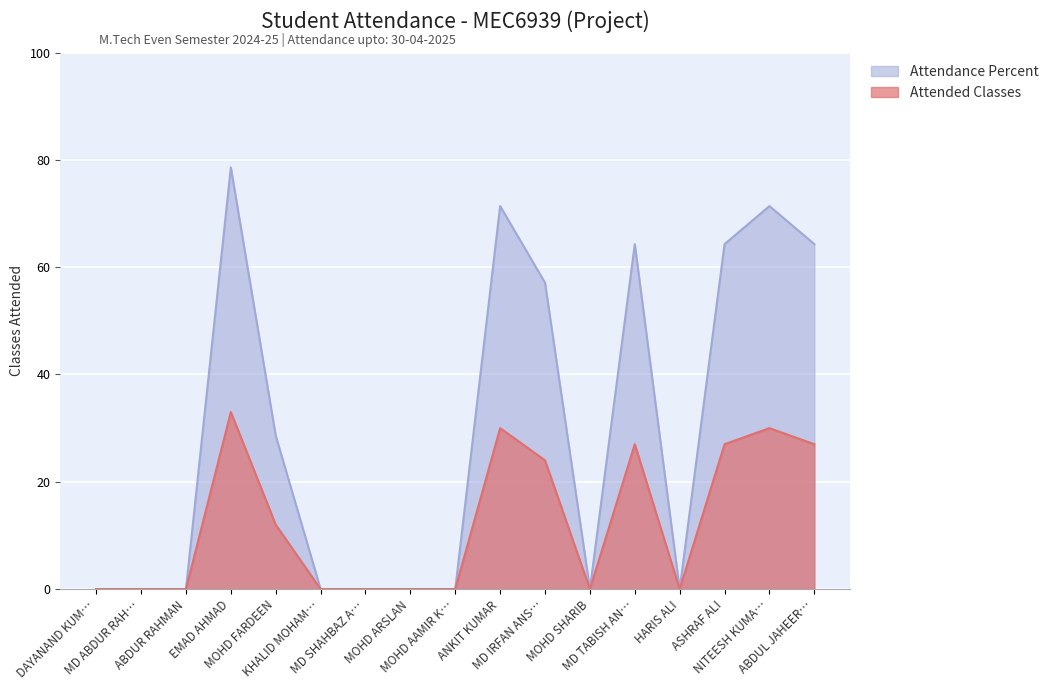

True or false: Attended Classes and Attendance Percent intersect in this chart.

False